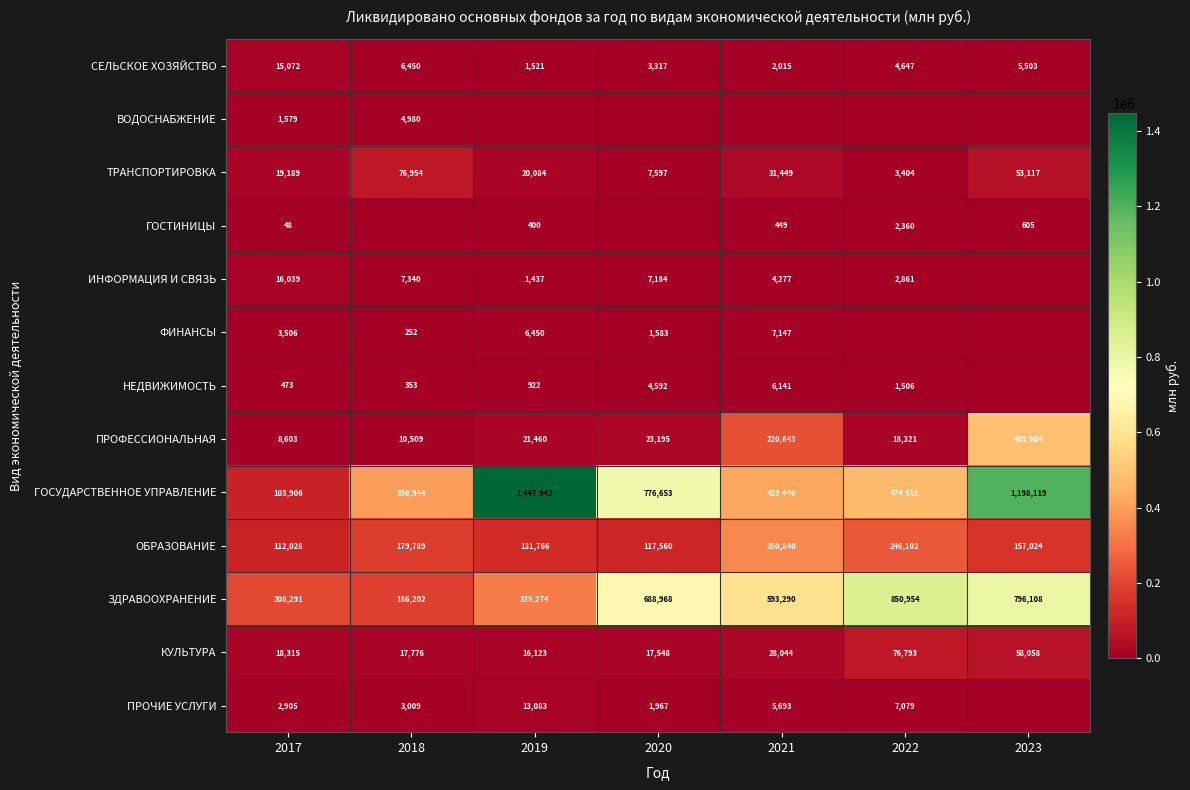

What is the maximum value shown in the chart?

1447942